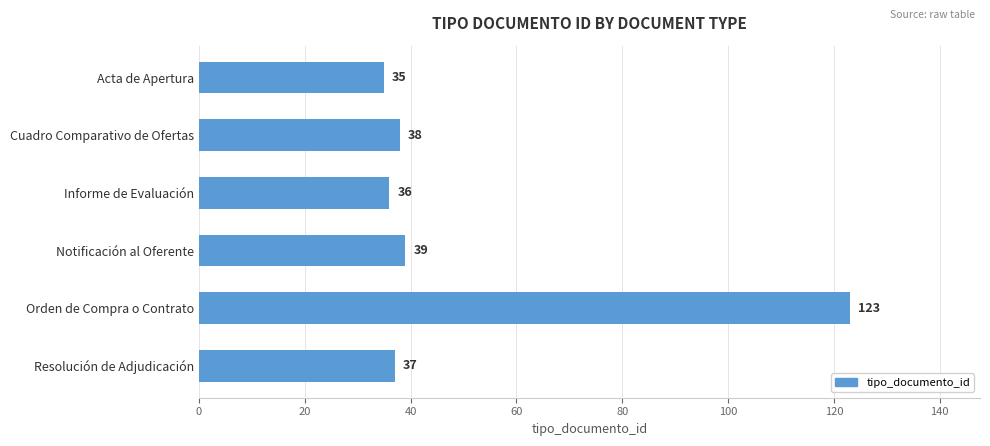

Rank the categories by value from lowest to highest.

Acta de Apertura, Informe de Evaluación, Resolución de Adjudicación, Cuadro Comparativo de Ofertas, Notificación al Oferente, Orden de Compra o Contrato